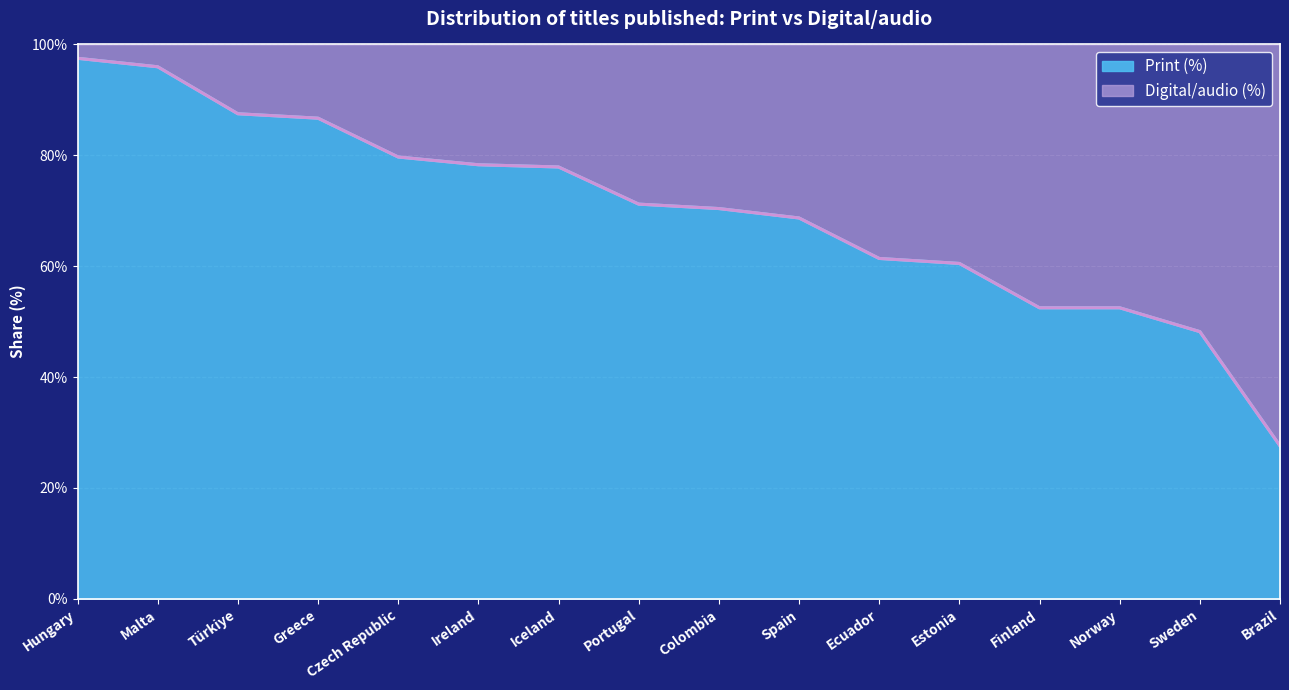

Is the value of Digital/audio (%) at Czech Republic greater than the value of Print (%) at Czech Republic?

No